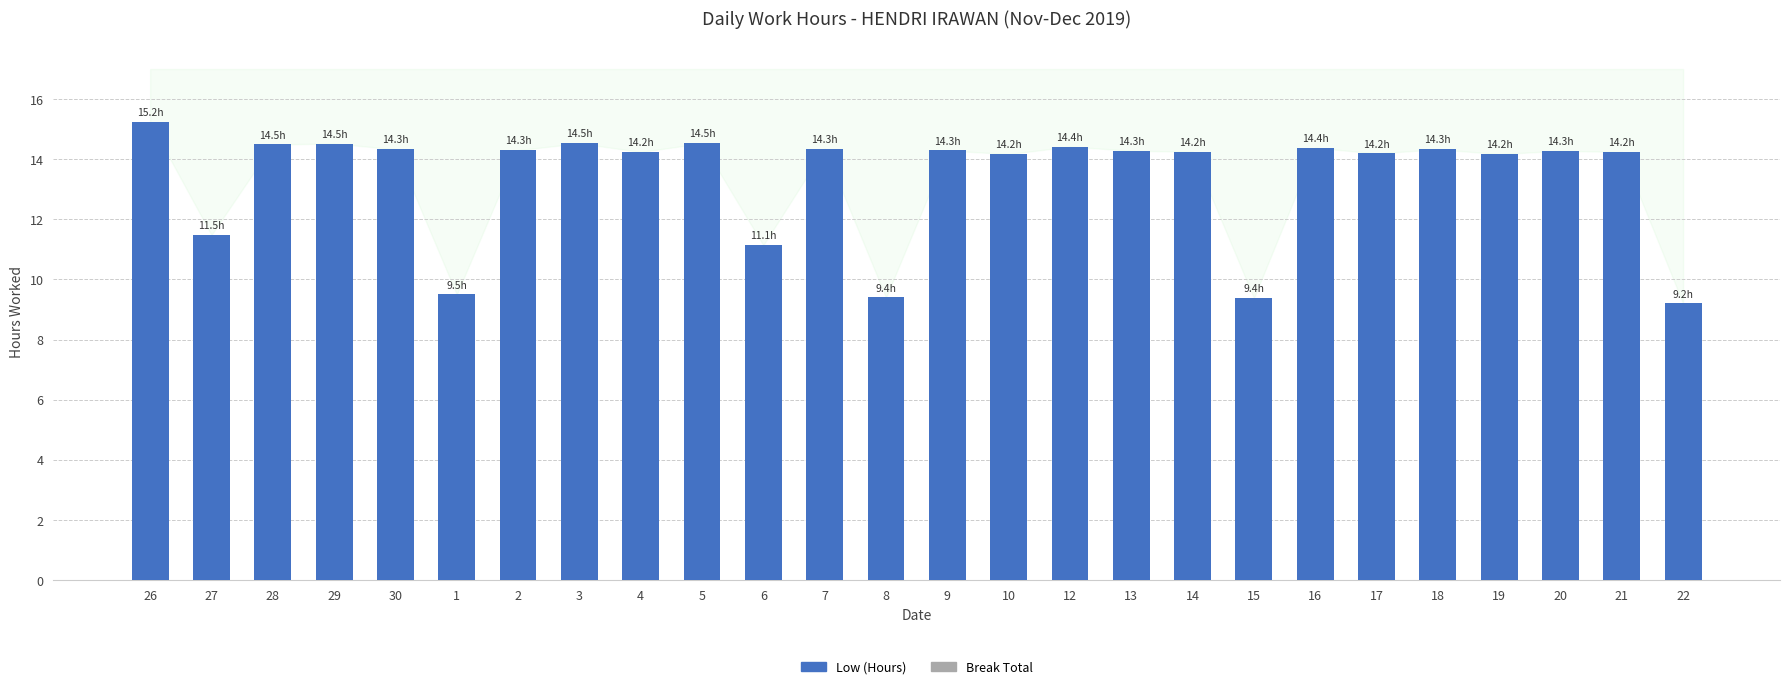

What is the label of the 19th bar from the left?

15